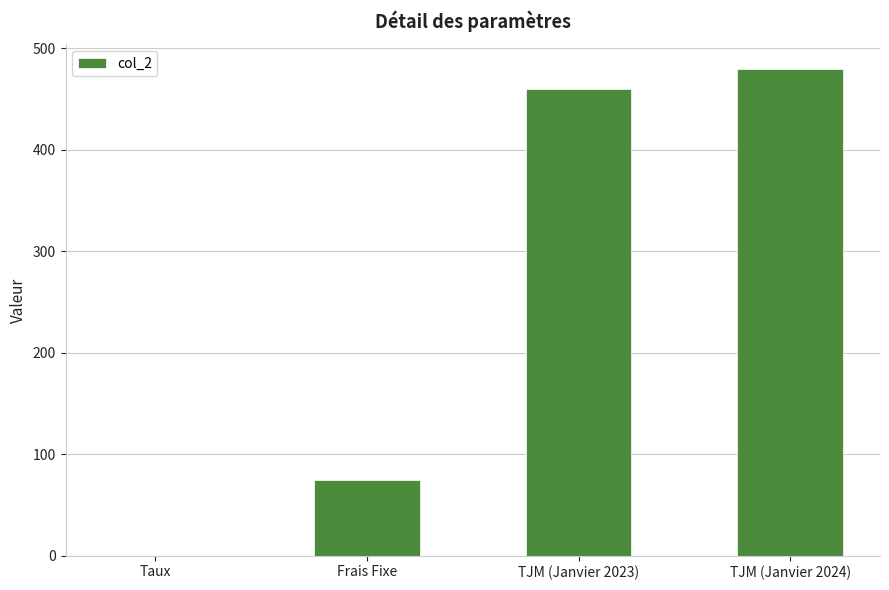

How many series are shown in this chart?

1